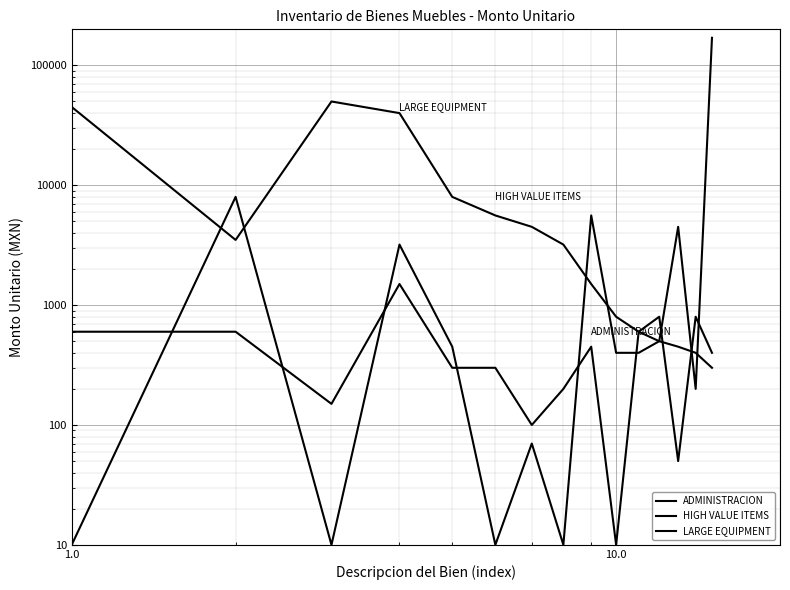

How many values in the LARGE EQUIPMENT series exceed 3200?

7